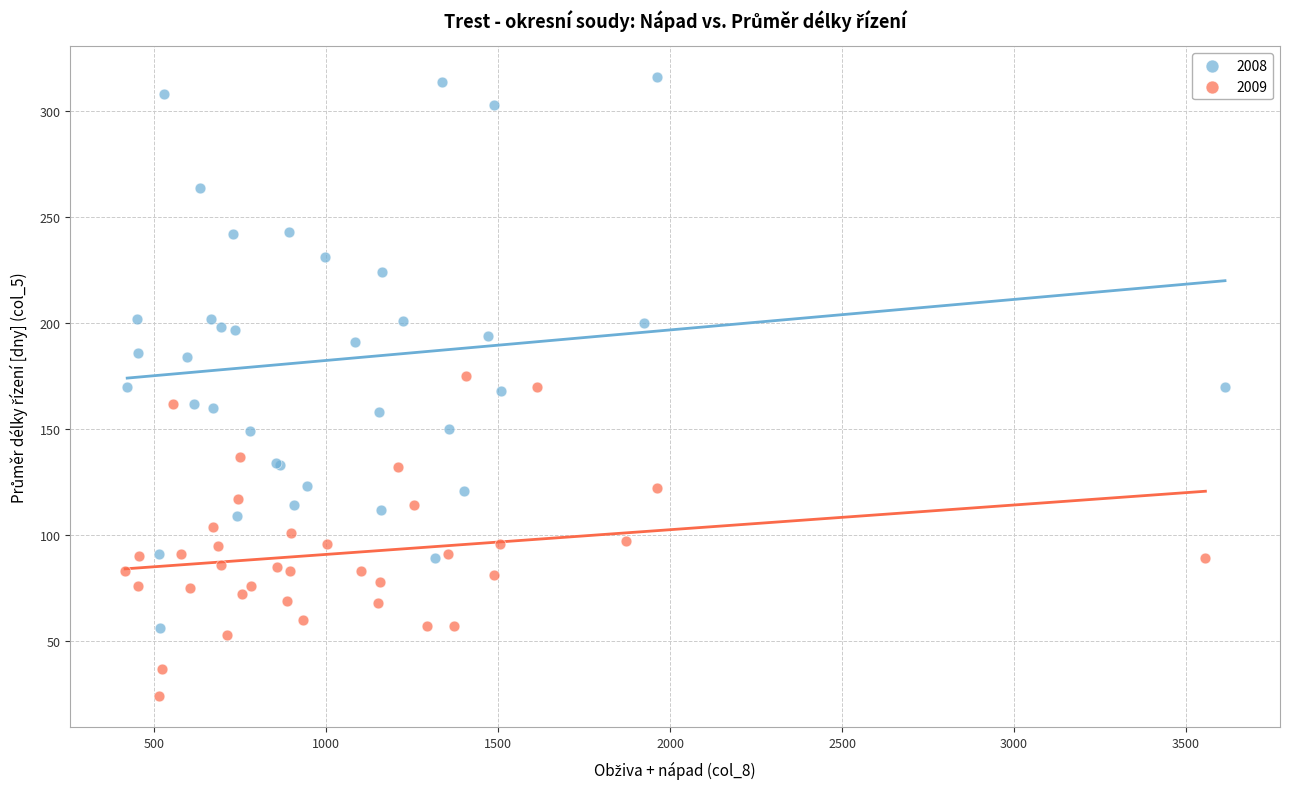

Which series has the largest Y range (max minus min)?

2008